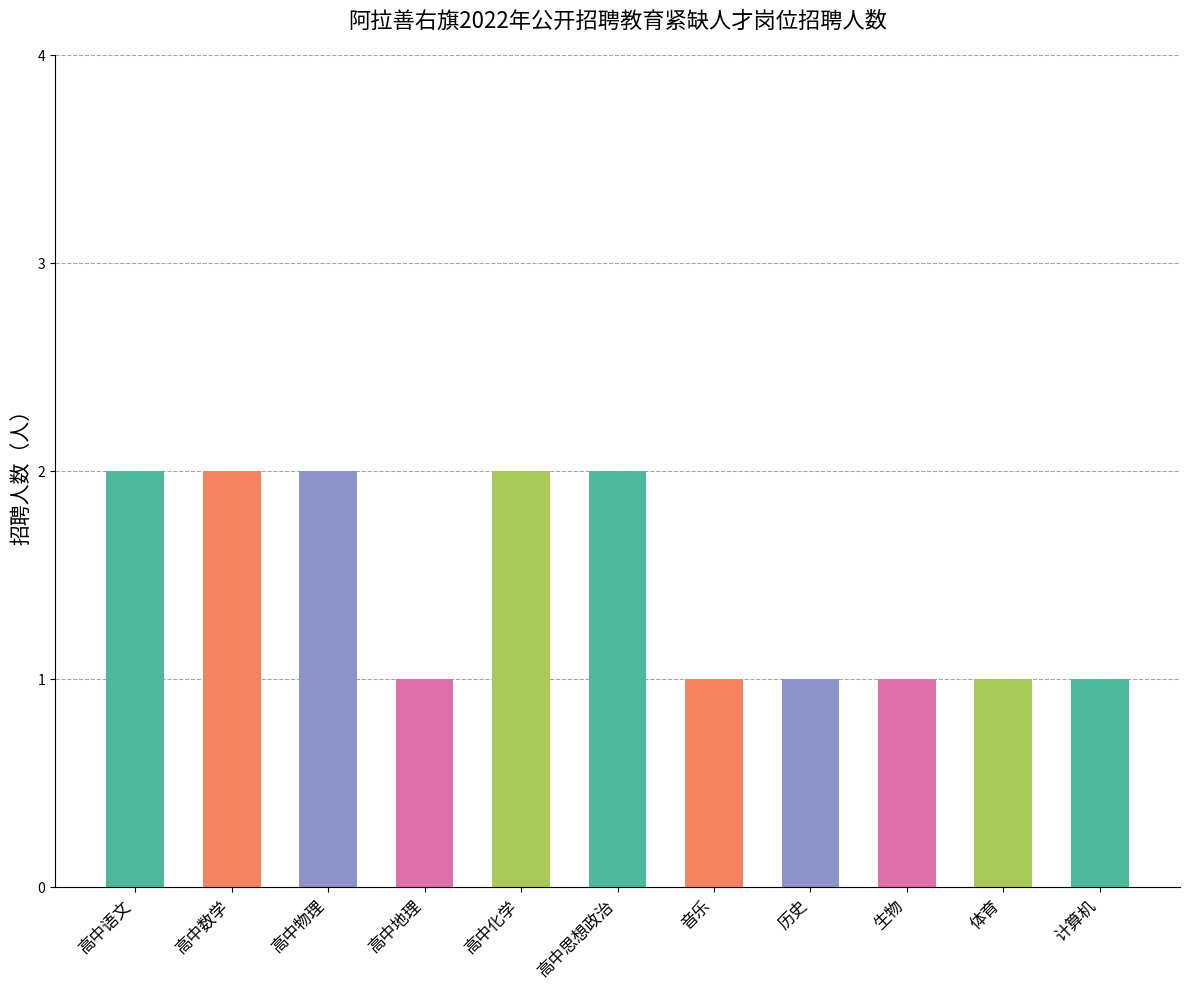

What is the label of the 3rd bar from the left?

高中物理